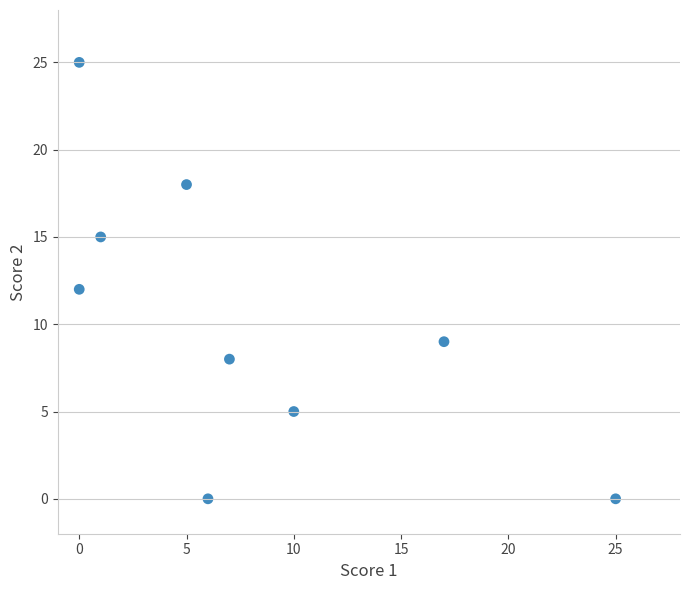

What is the range of X values (max minus min)?

25